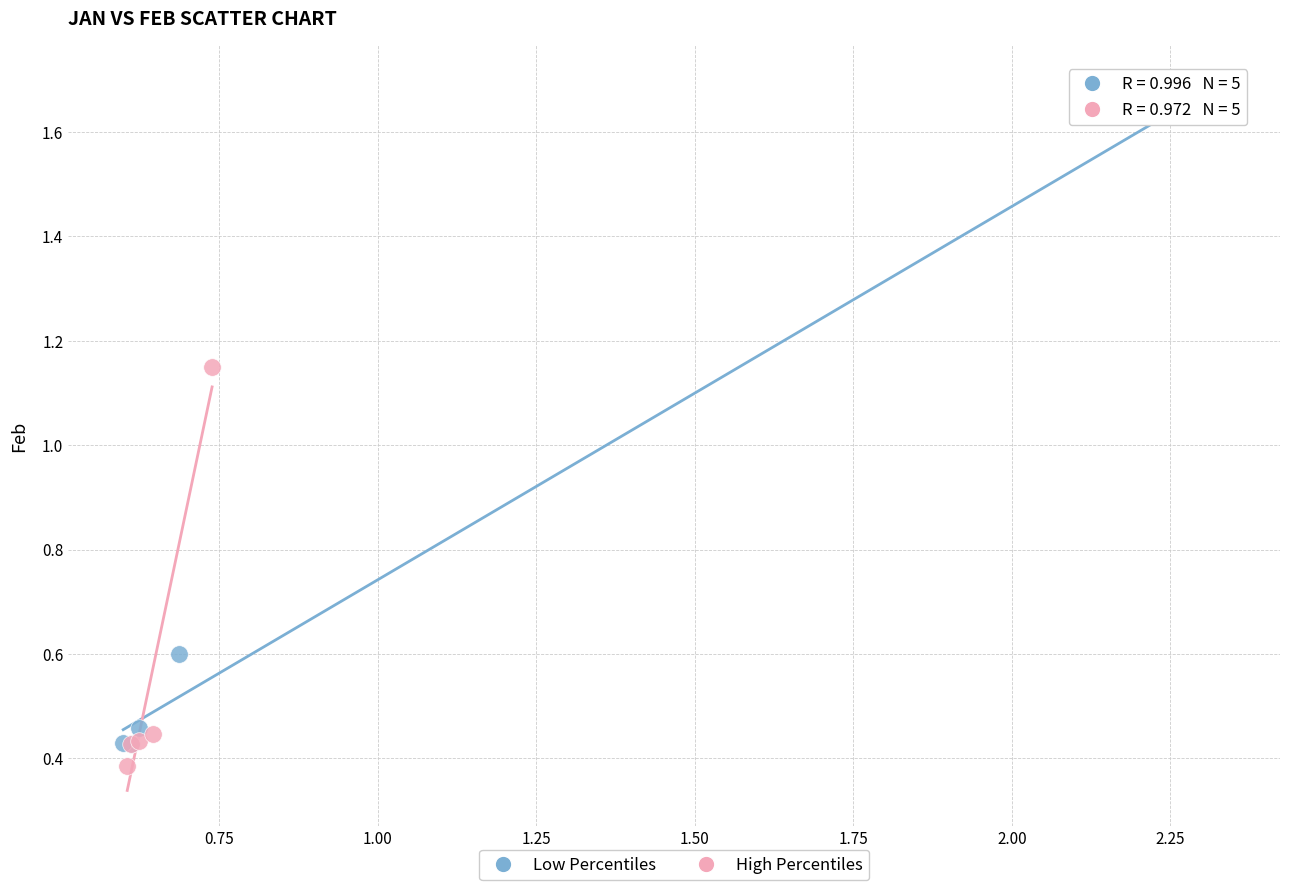

Which series has the largest Y range (max minus min)?

Low Percentiles